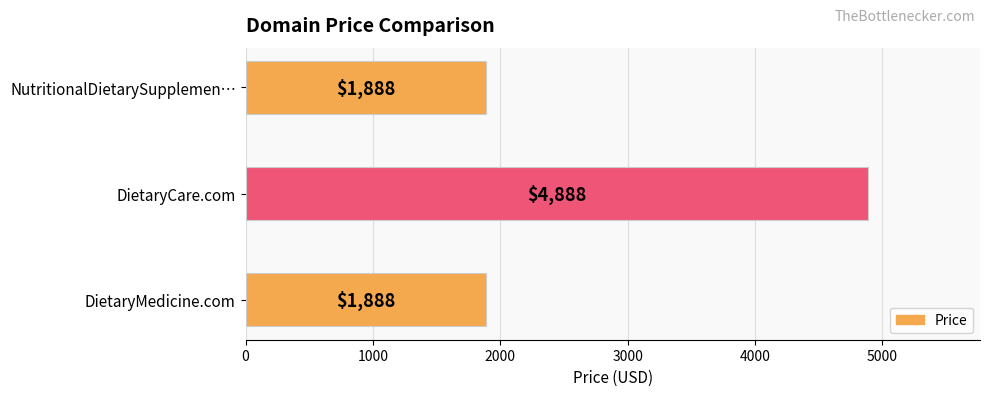

Count the number of categories in the chart.

3